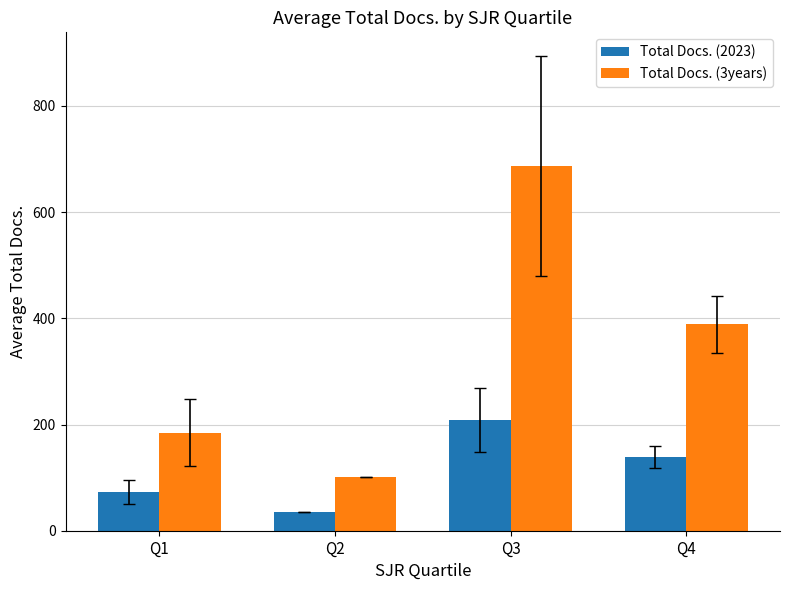

Rank the series by their maximum value, from lowest to highest.

Total Docs. (2023), Total Docs. (3years)